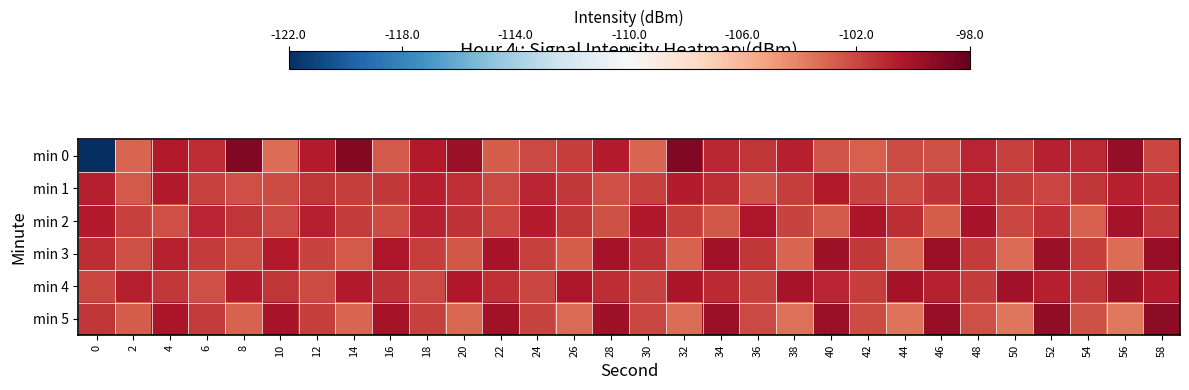

How many series are shown in this chart?

6